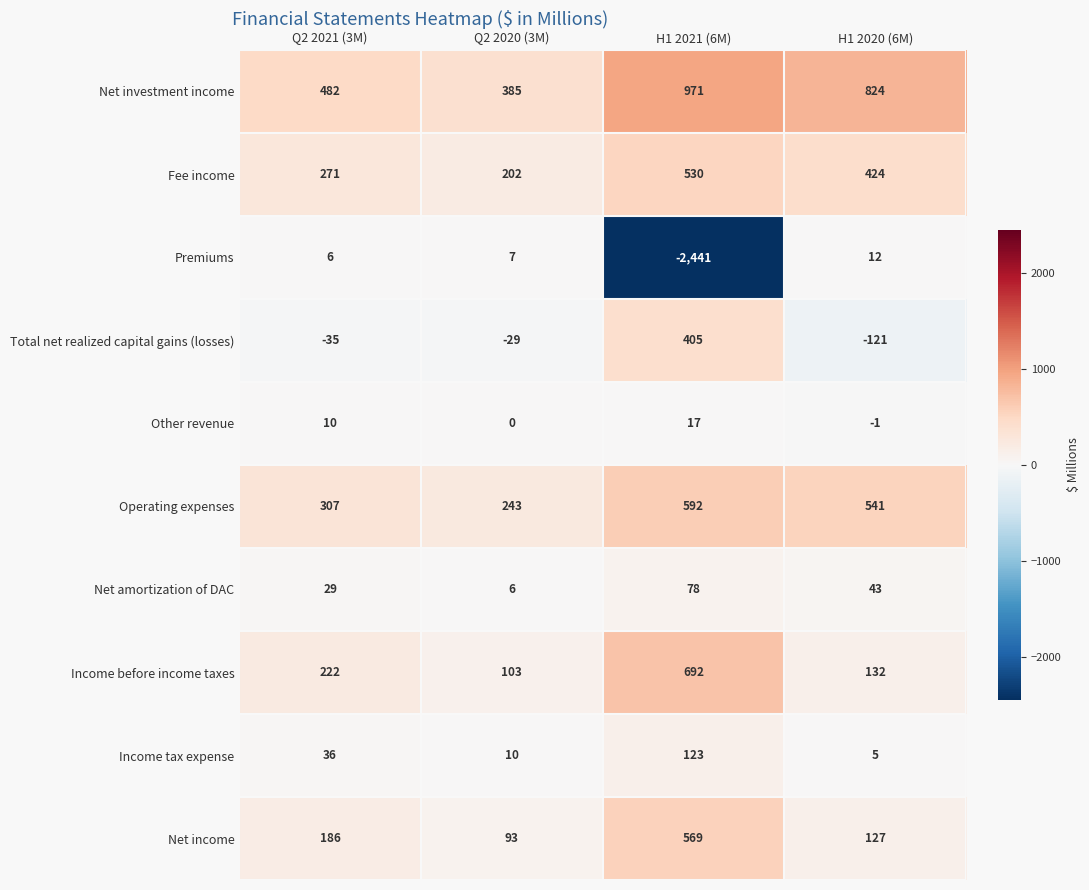

What is the approximate value of Fee income at H1 2021 (6M), to the nearest 5?

530